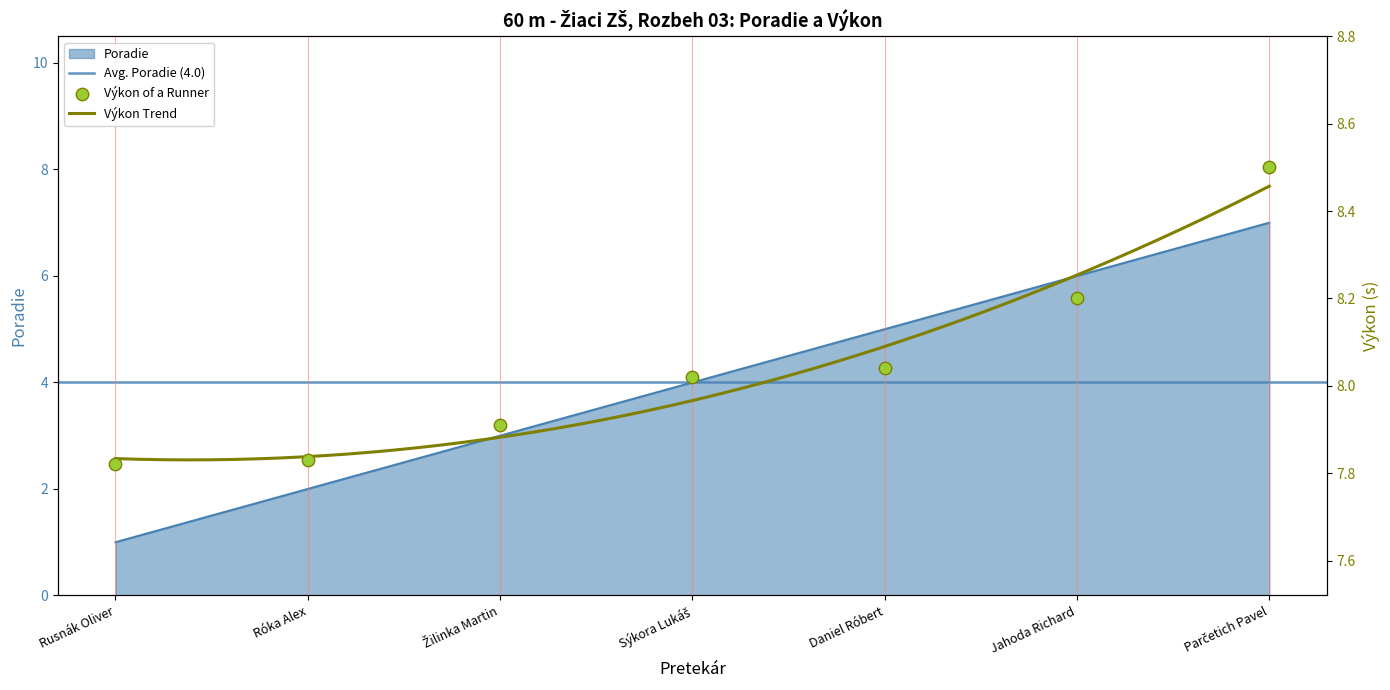

At how many categories does at least one series exceed 3?

7